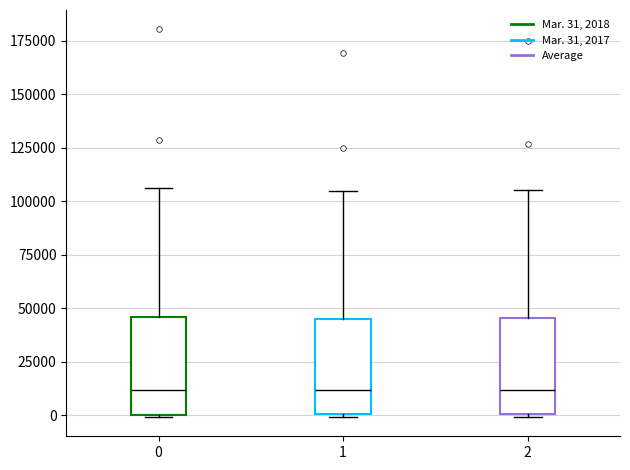

Reading left to right, transcribe this box plot: for each box, give where its median line is, the range the box spans, and where its two whiskers end, as read against the y-axis. The values are not printed on the chart, so give them approximately, as read against the axis.

0: median 10000, box 0 to 45000, whiskers 0 to 105000
1: median 10000, box 0 to 45000, whiskers 0 to 105000
2: median 10000, box 0 to 45000, whiskers 0 to 105000